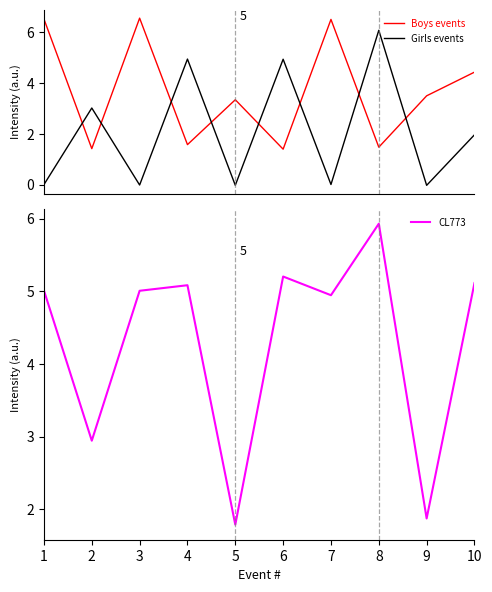

True or false: Boys events has more than 1 interior local peaks.

True